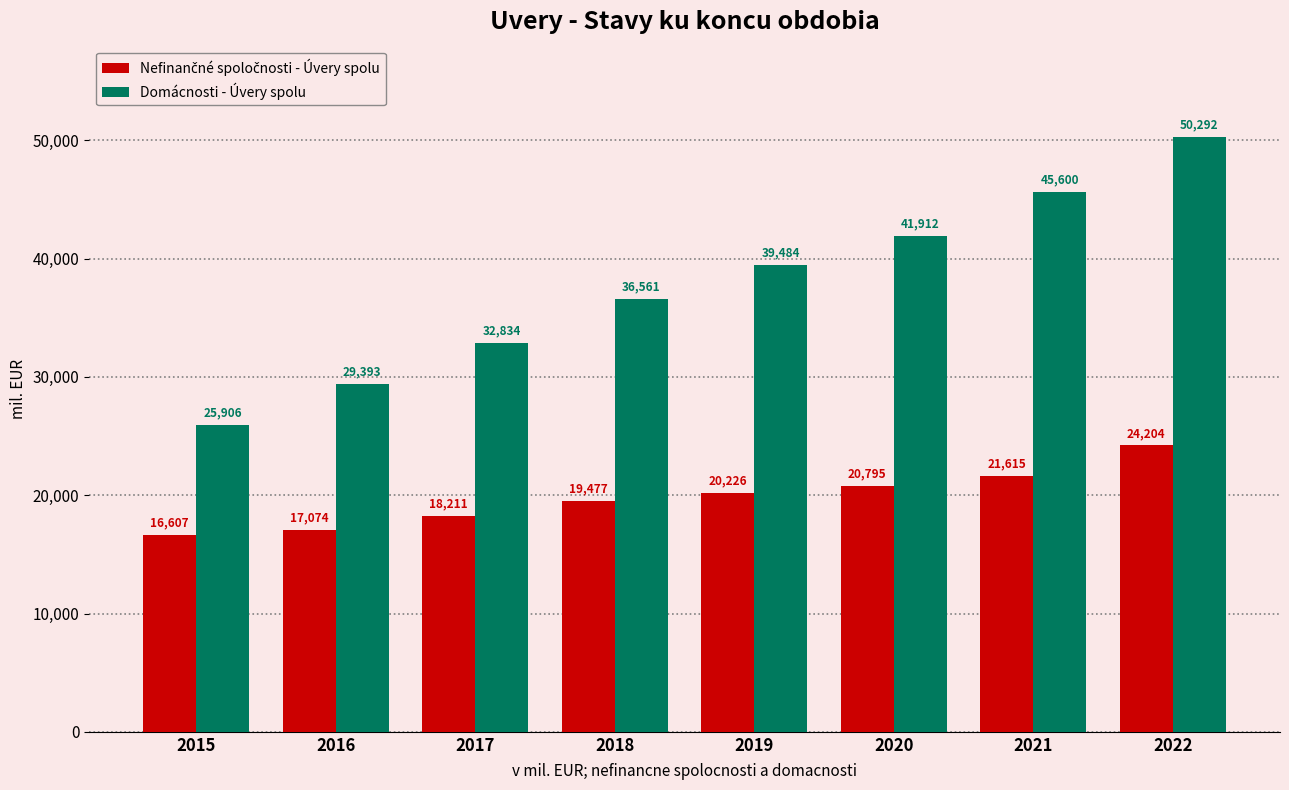

What is the total value across all series at 2015?

42513